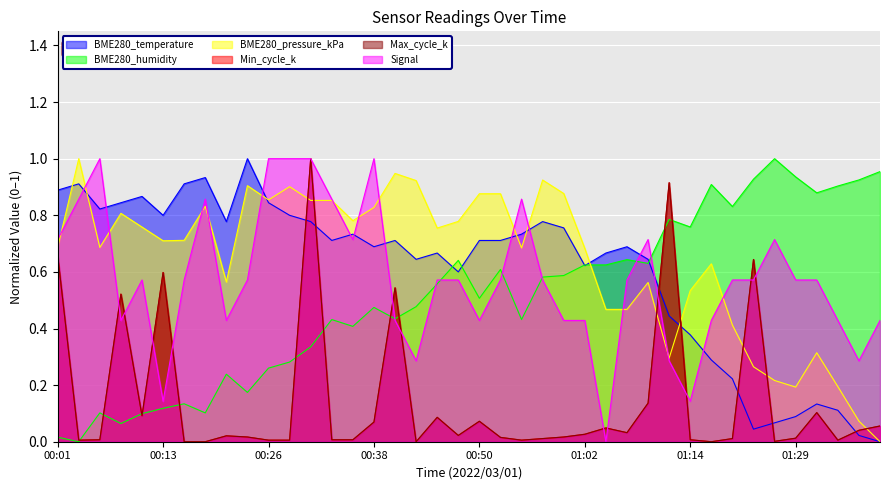

List the series in order of their peak value, highest first.

BME280_temperature, BME280_humidity, BME280_pressure_kPa, Min_cycle_k, Max_cycle_k, Signal